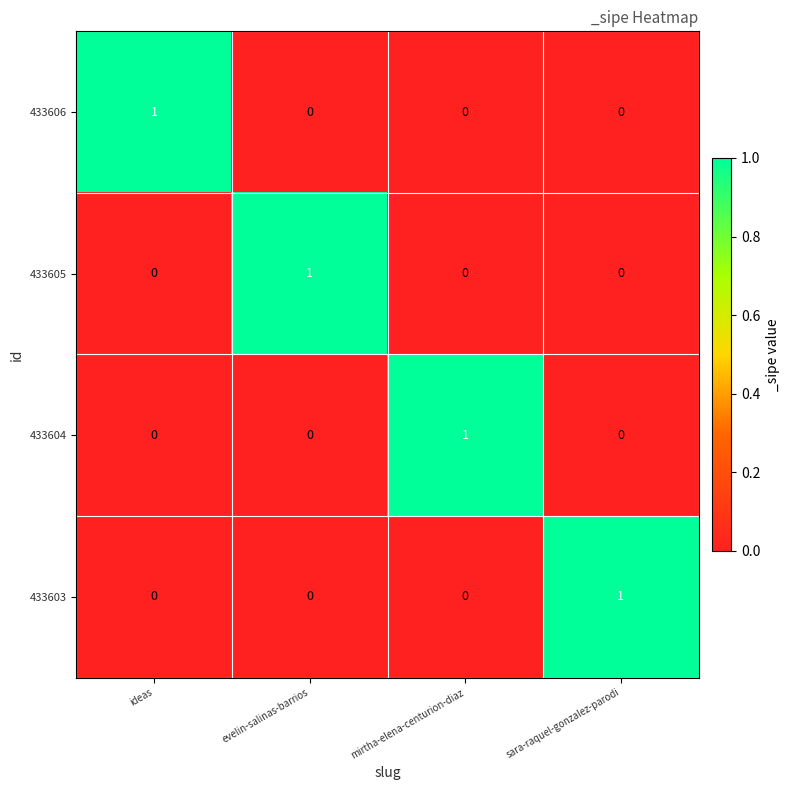

What is the difference between the highest and lowest values at evelin-salinas-barrios?

1